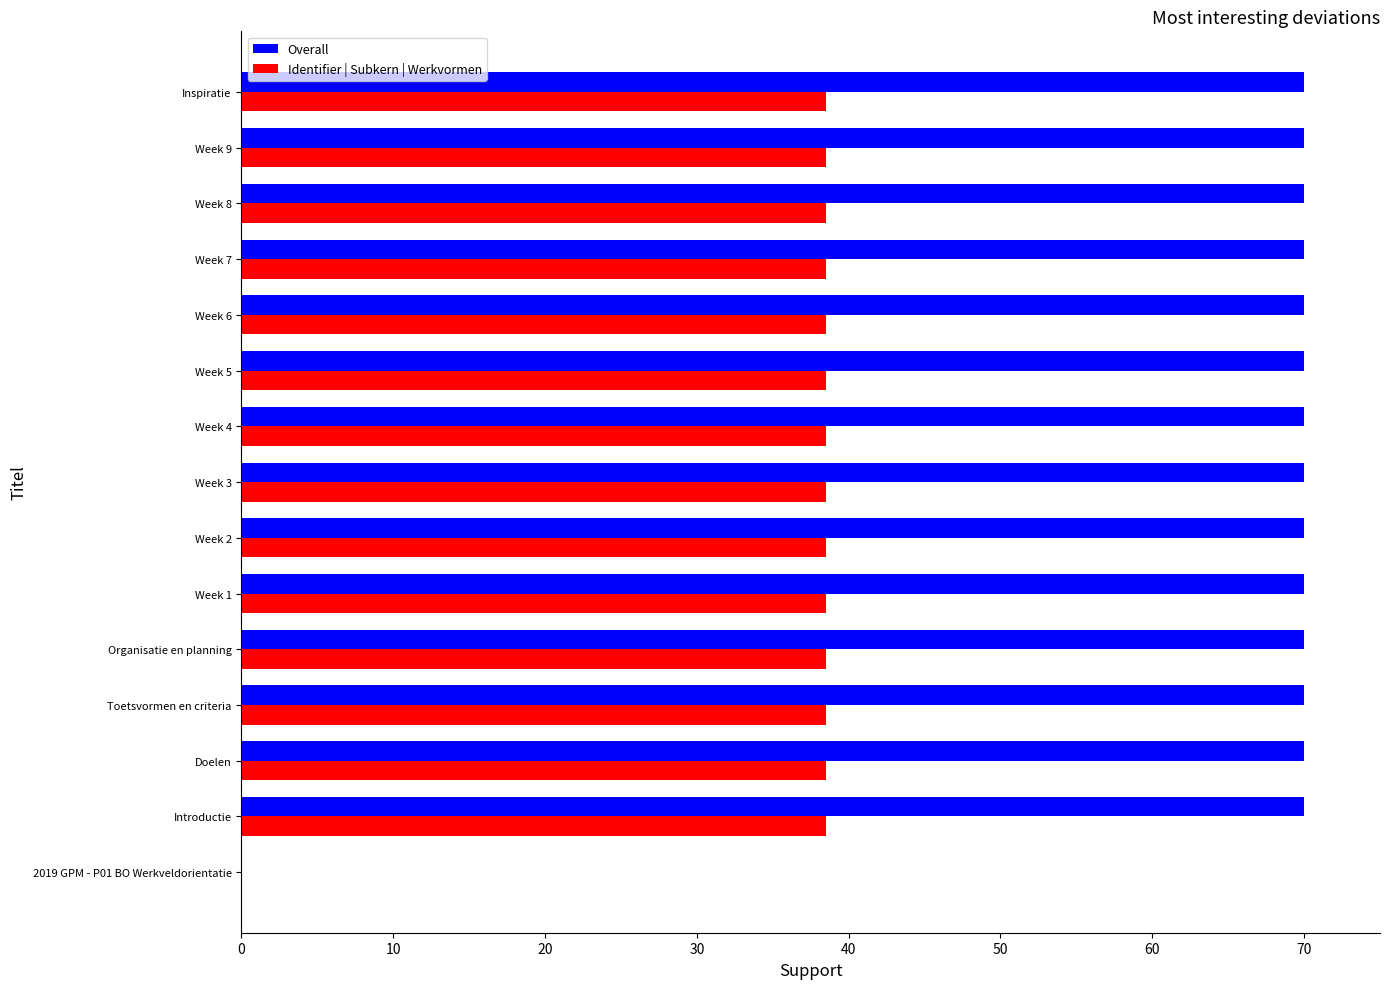

Between 2019 GPM - P01 BO Werkveldorientatie and Week 7, which series saw the biggest shift?

Overall